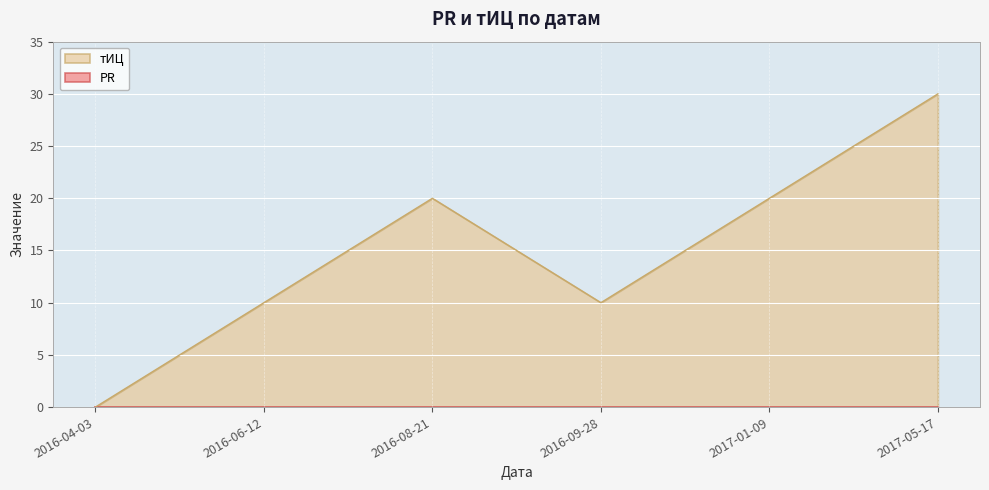

What value does the data have at 2016-08-21, to the nearest 5?

20